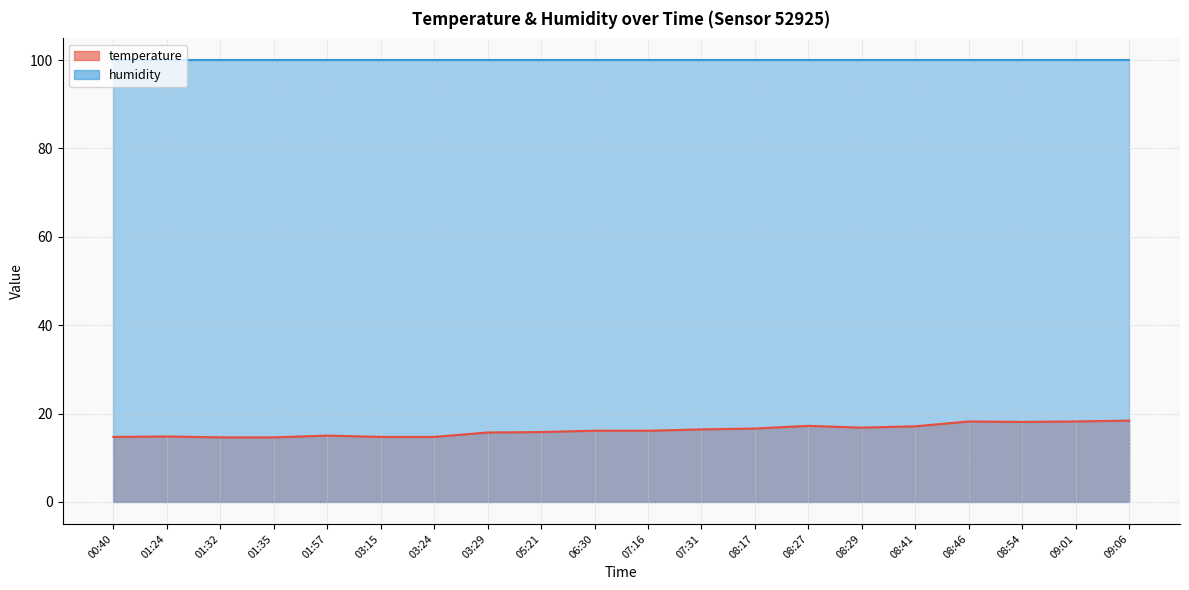

What value does the data have at 01:24?

14.8